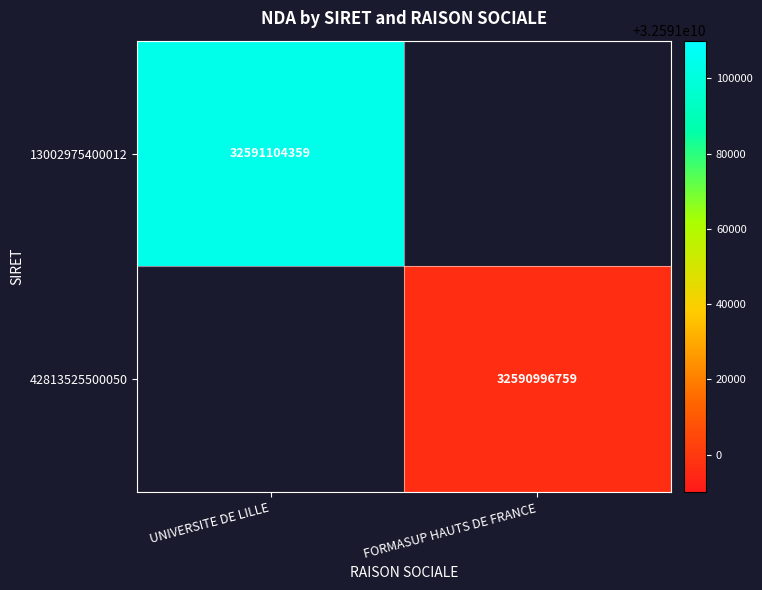

The 13002975400012 series shows 32591104359 at UNIVERSITE DE LILLE. True or false?

True